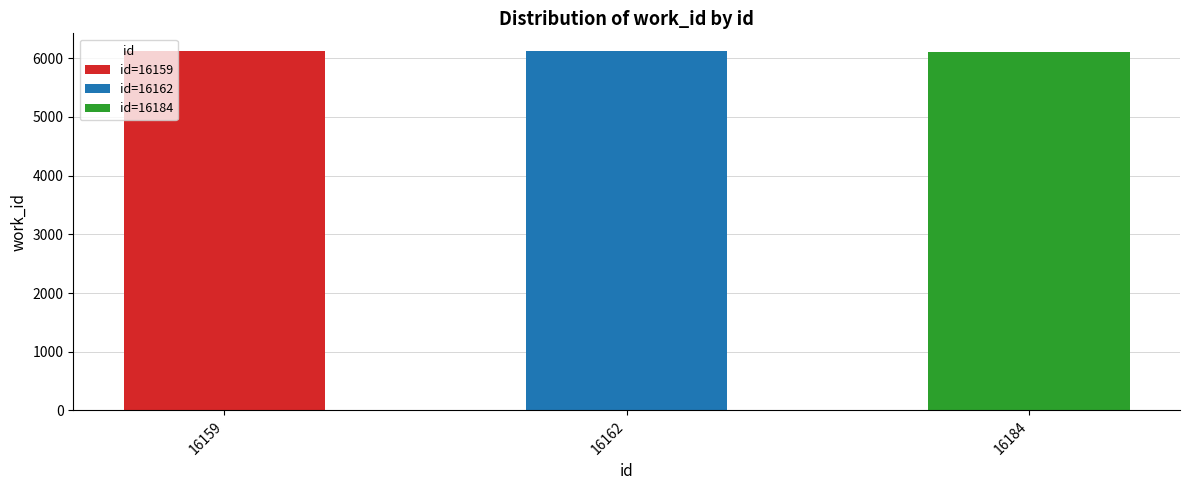

What is the value of the 3rd bar from the left?

6108